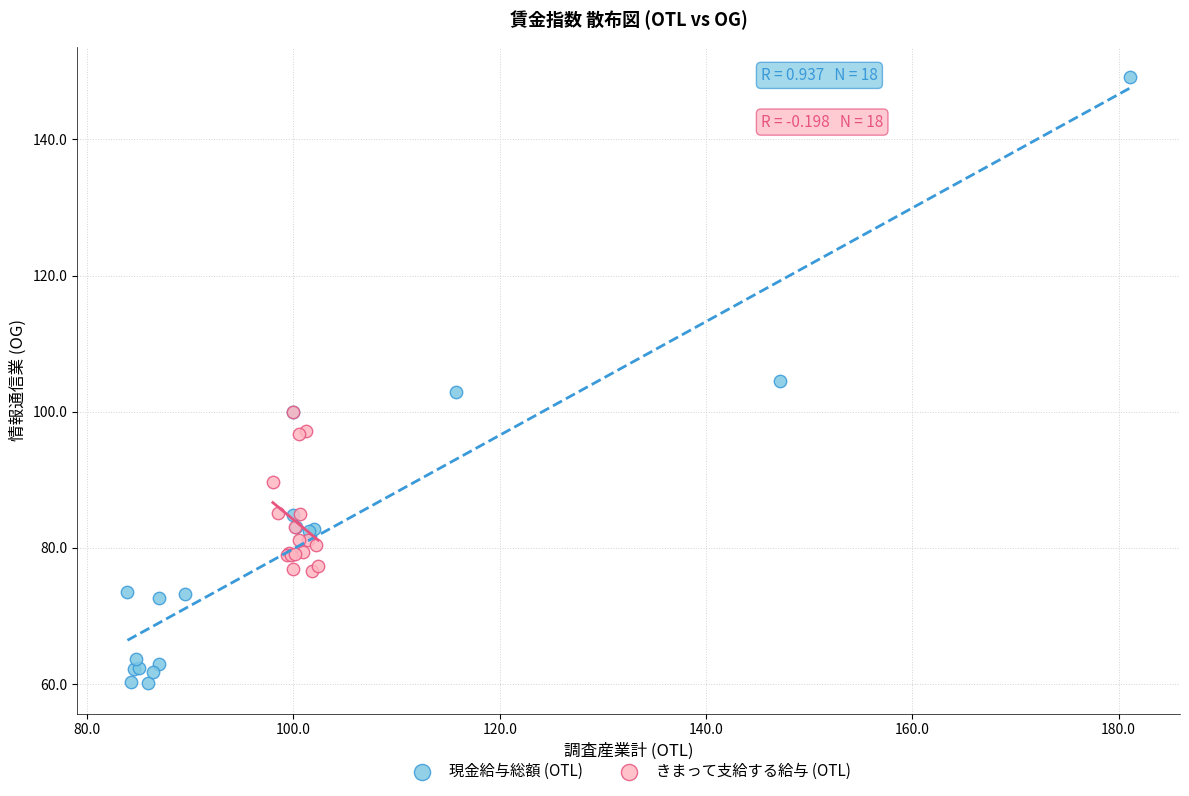

Which series contains the lowest Y value?

現金給与総額 (OTL)